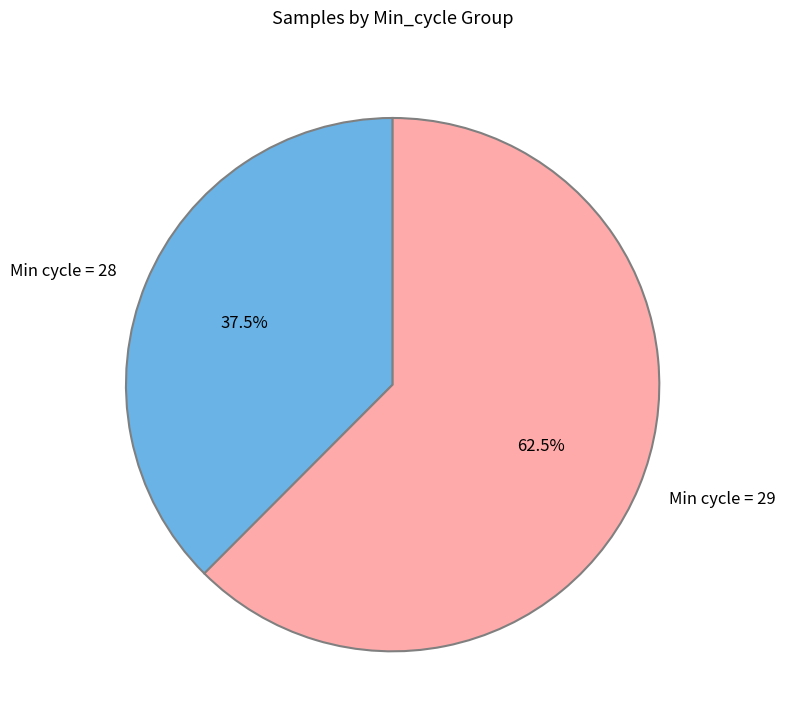

Count the number of slices in the pie.

2